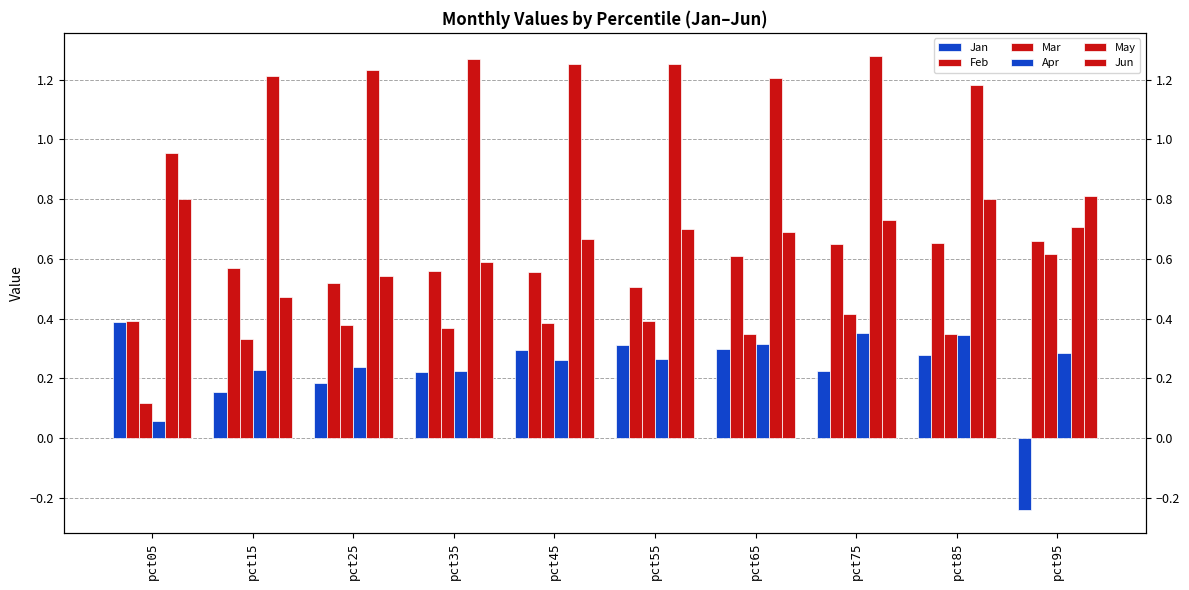

True or false: Apr has a value of 0.1 at pct55.

False